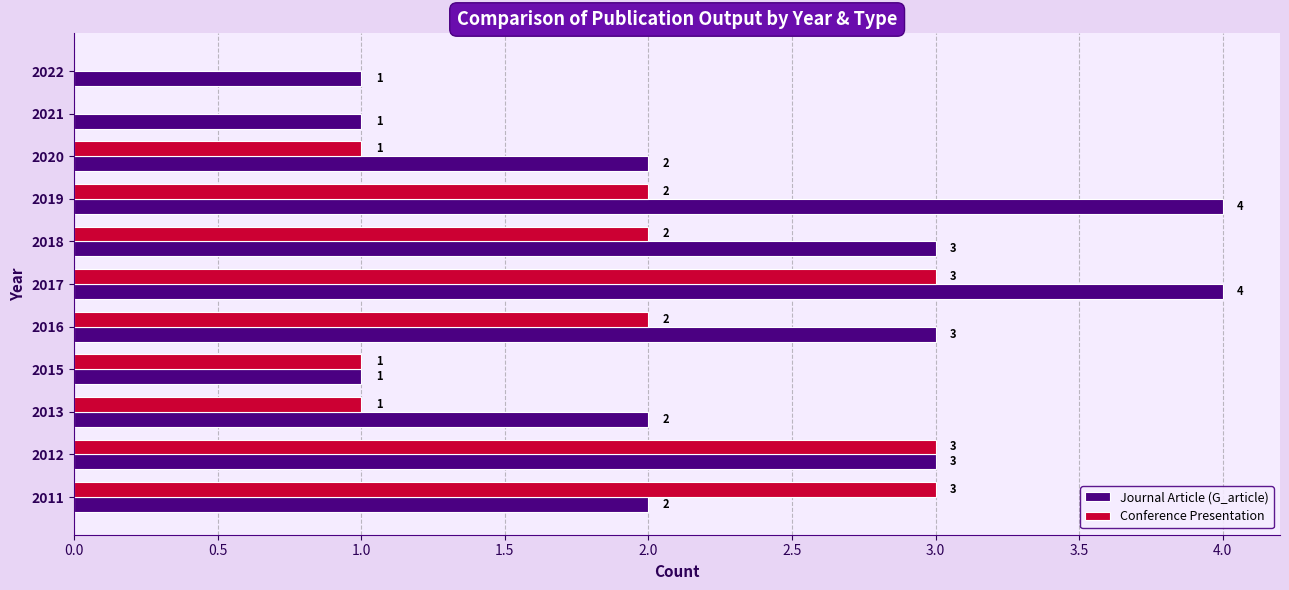

What is the sum of all Journal Article (G_article) values?

26